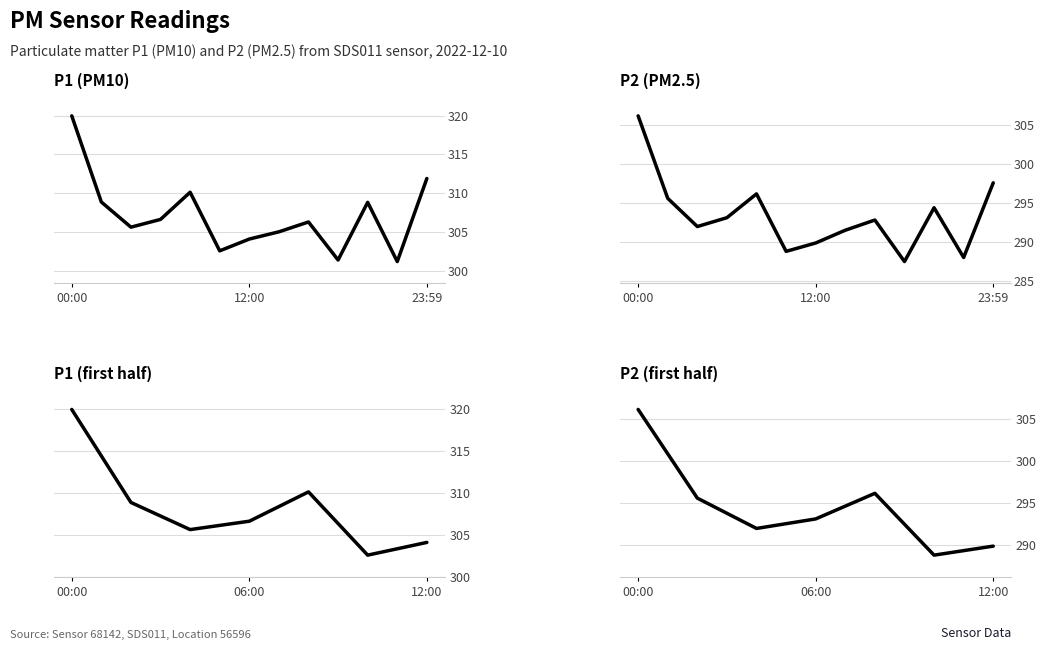

Which series has the widest spread of values?

P1